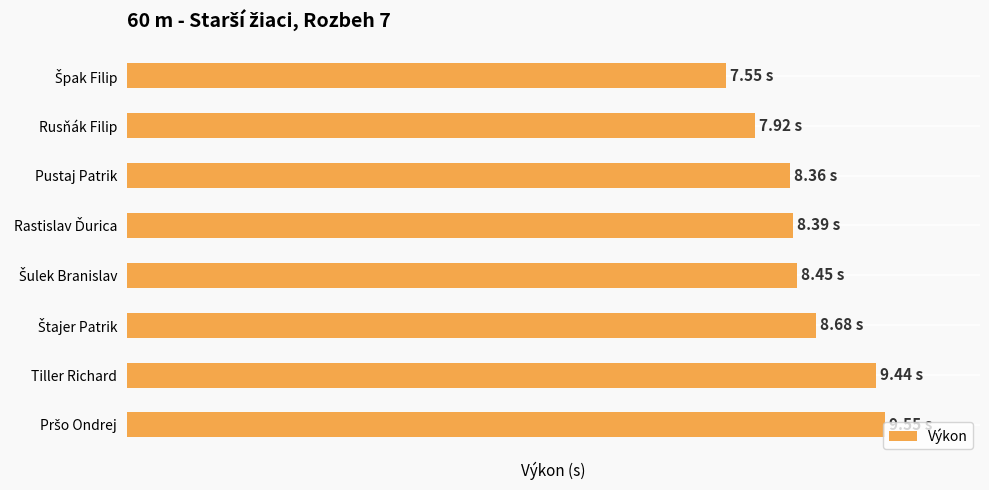

List the labels in order of value, largest first.

Pršo Ondrej, Tiller Richard, Štajer Patrik, Šulek Branislav, Rastislav Ďurica, Pustaj Patrik, Rusňák Filip, Špak Filip